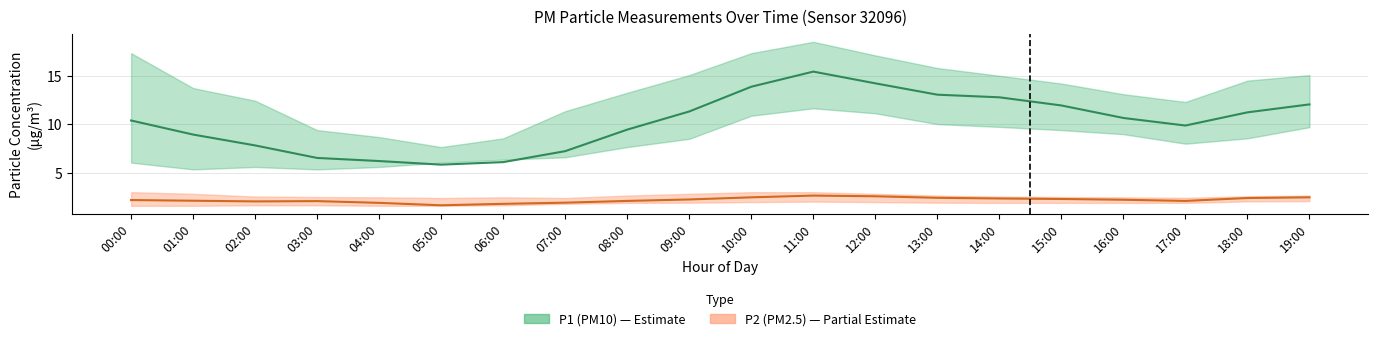

Is it true that P1_lower equals 12.2 at 16:00?

False